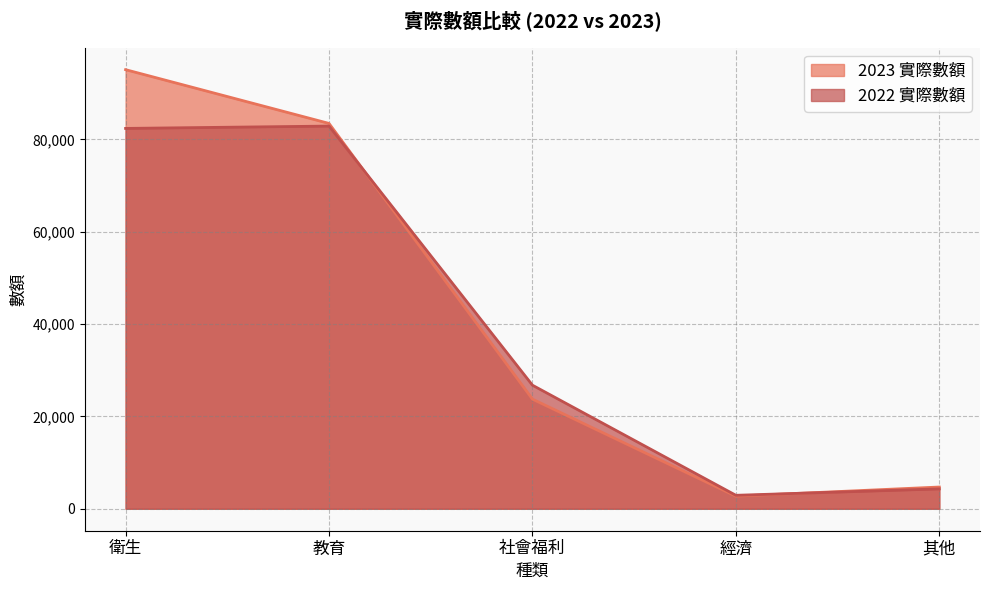

What is the label of the 1st point from the right?

其他